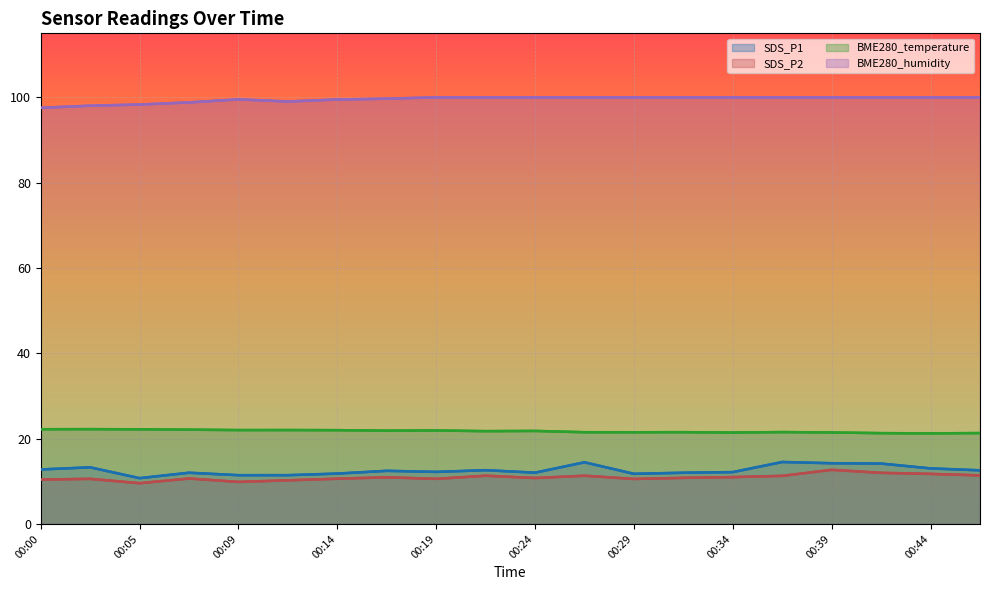

How many data points does each series have?

20